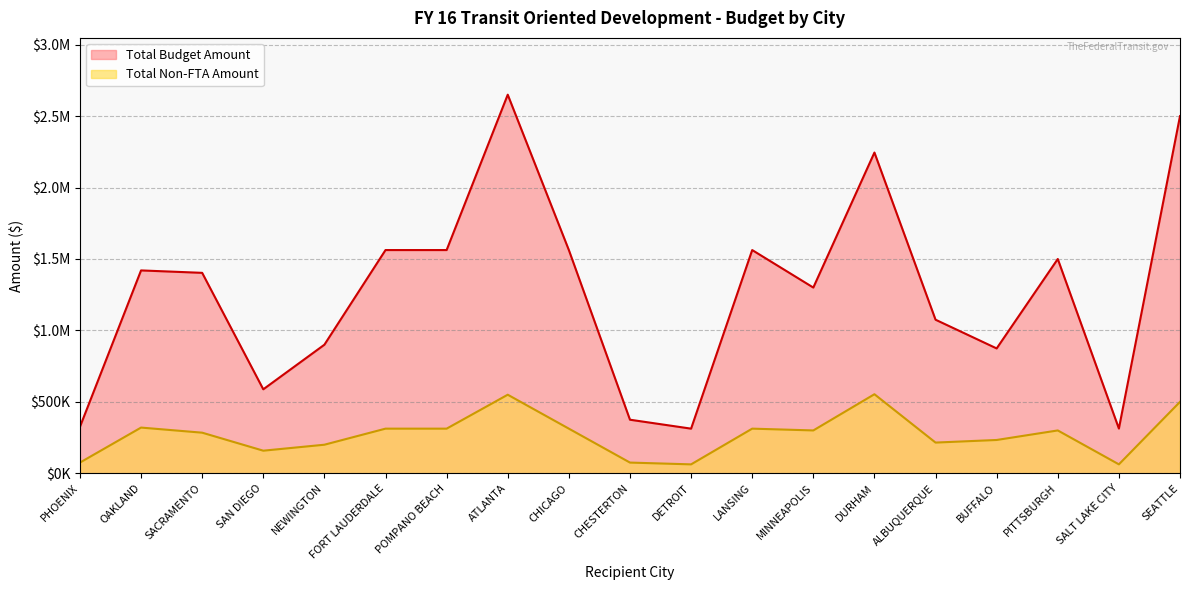

Between LANSING and SEATTLE, which is larger?

SEATTLE